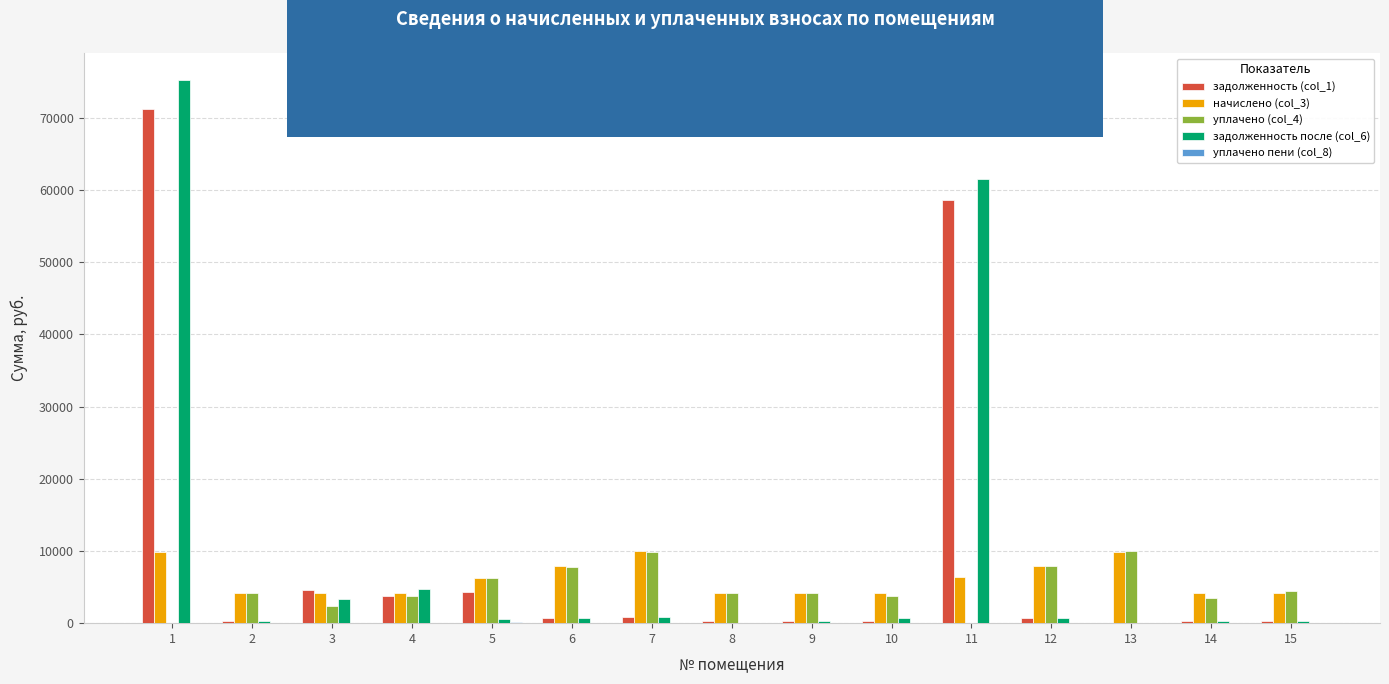

What is the total value across all series at 11?

126545.7